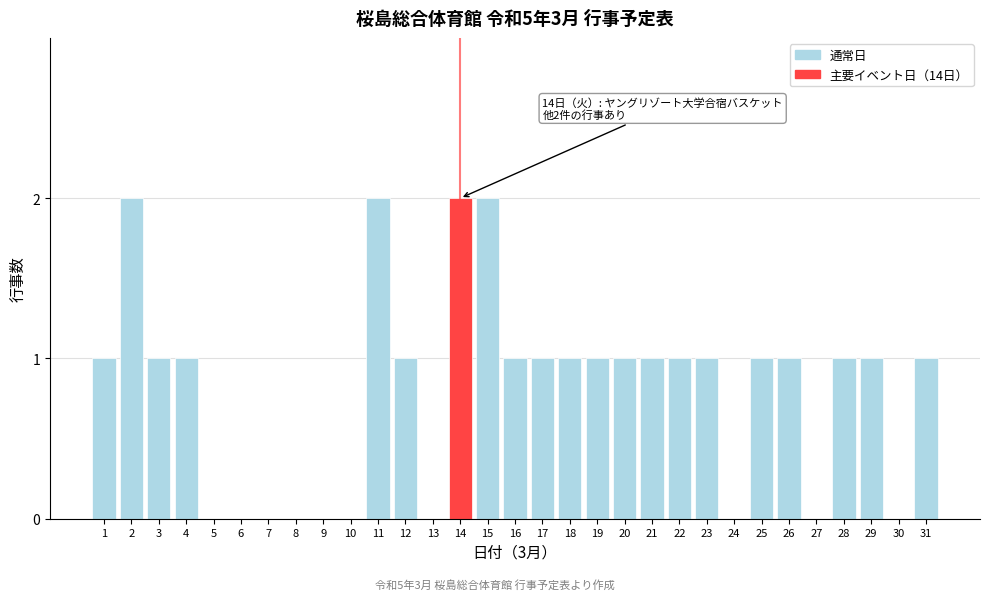

The value at 10 is 0. True or false?

True